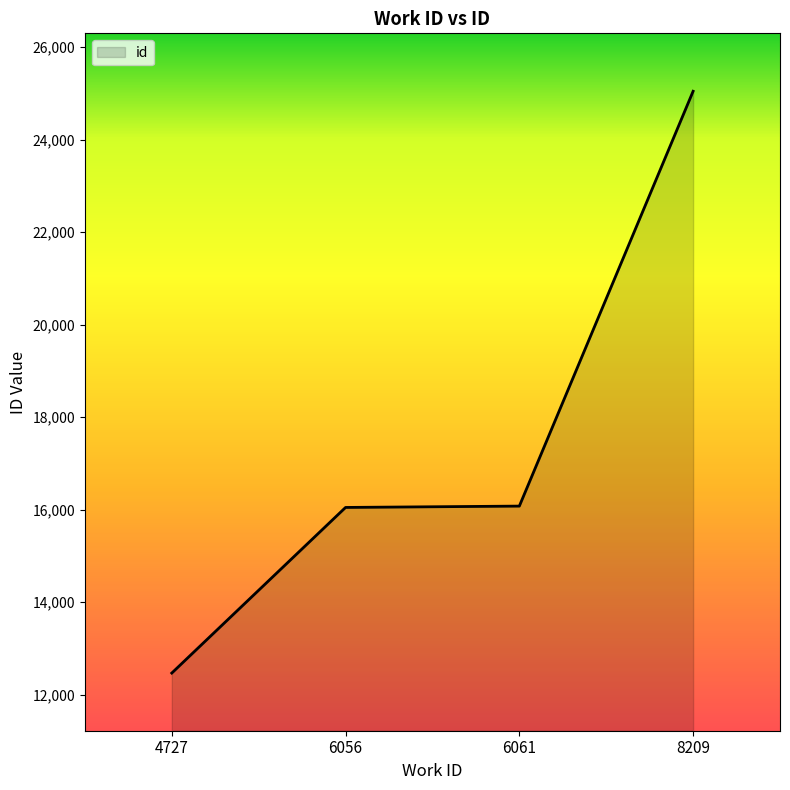

The value at 8209 is 25049. True or false?

True